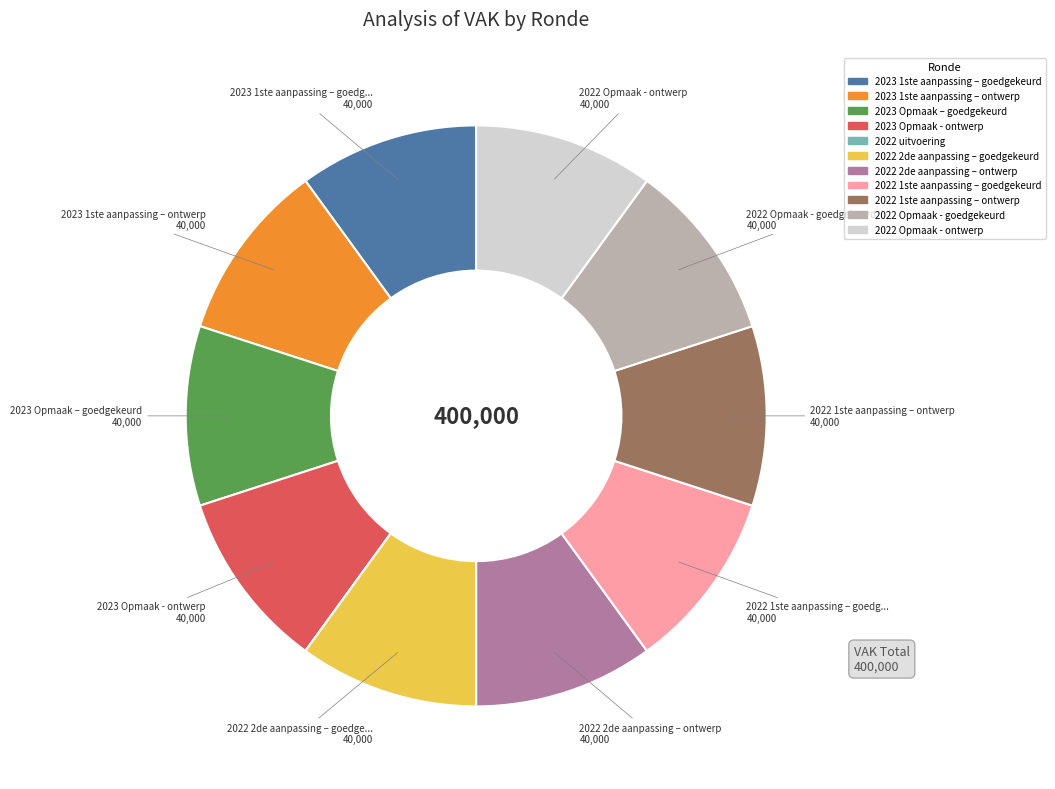

Is the sum of 2023 Opmaak - ontwerp and 2022 2de aanpassing – goedgekeurd greater than half?

No